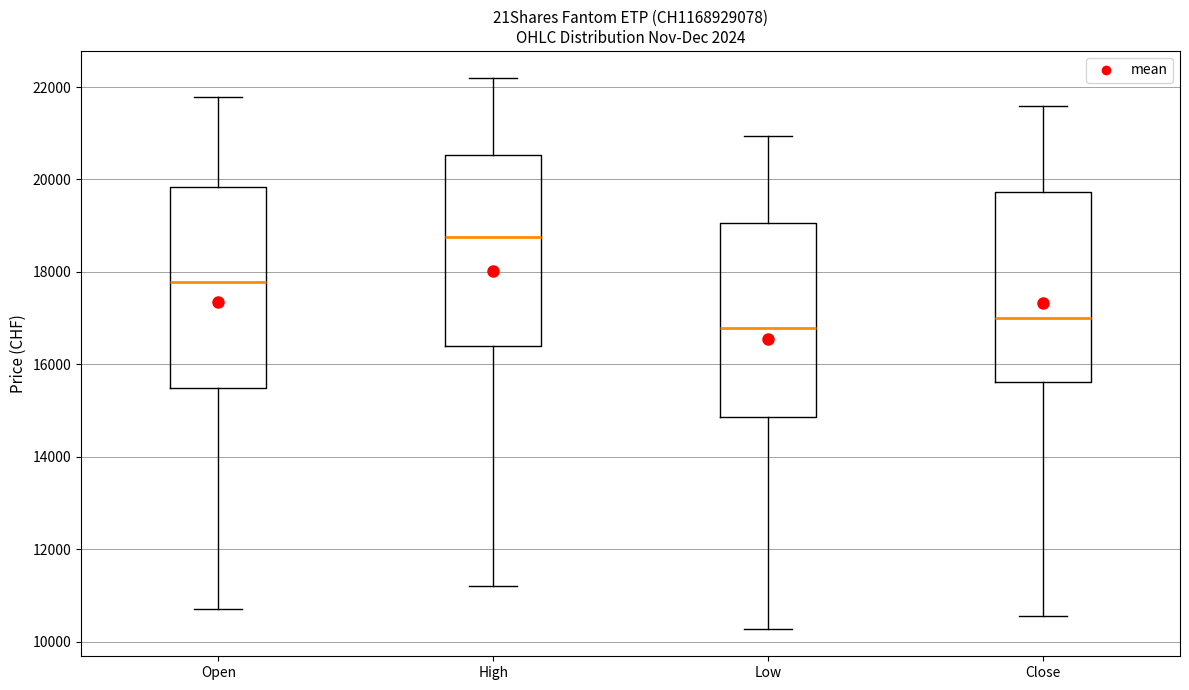

Where does the median line of the box for Low sit on the y-axis? The values are not printed on the chart, so give them approximately, as read against the axis.

16800